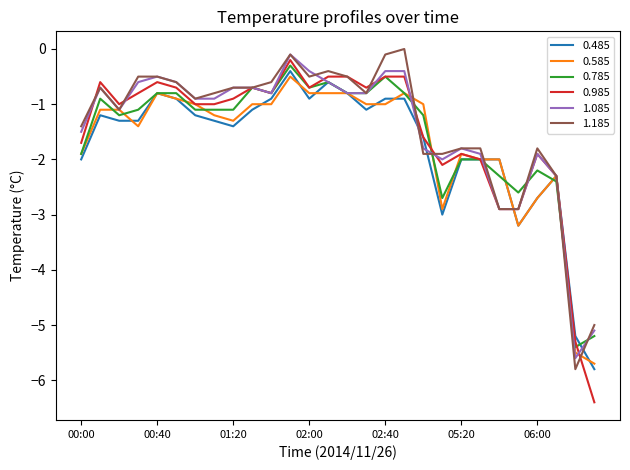

How many series are shown in this chart?

6